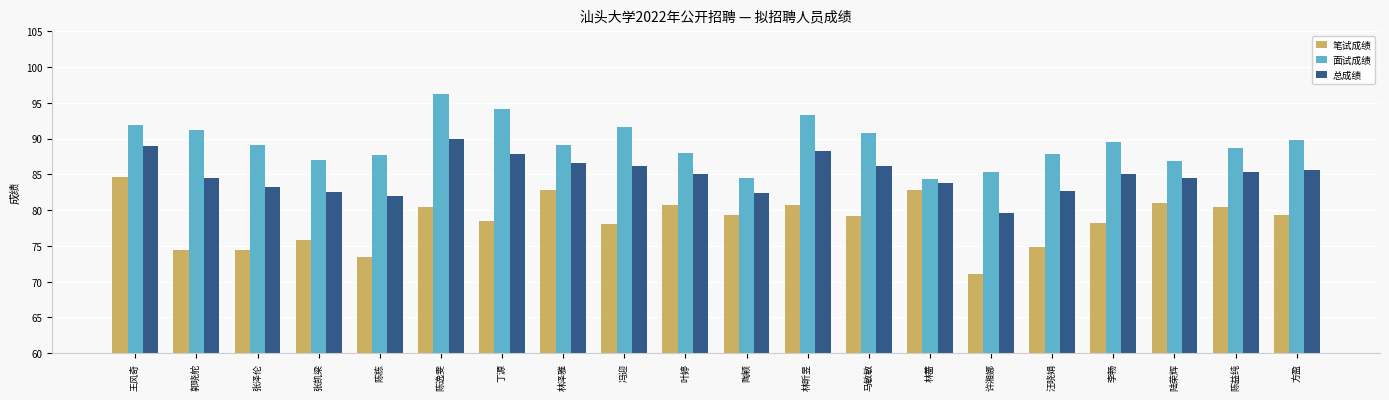

The 面试成绩 series shows 50.1 at 方盈. True or false?

False